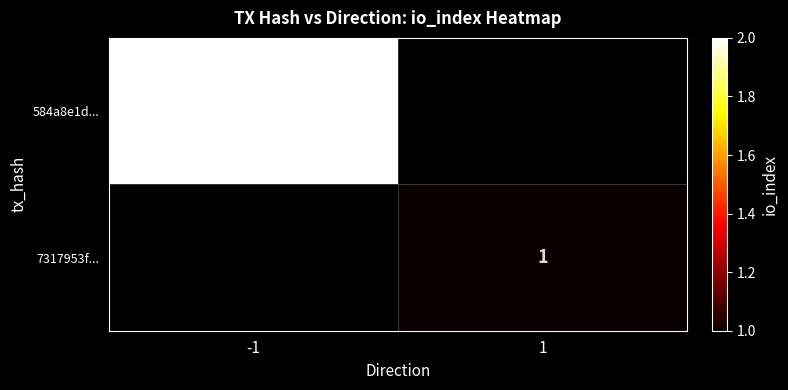

Which category has the highest value across all series?

-1